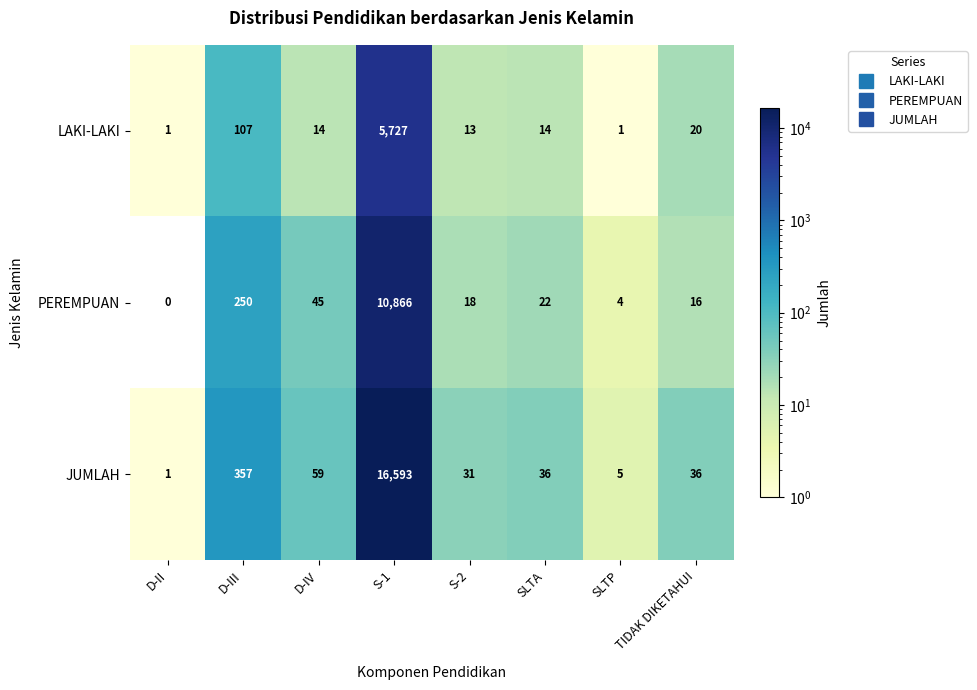

Which series has the largest total across all categories?

JUMLAH